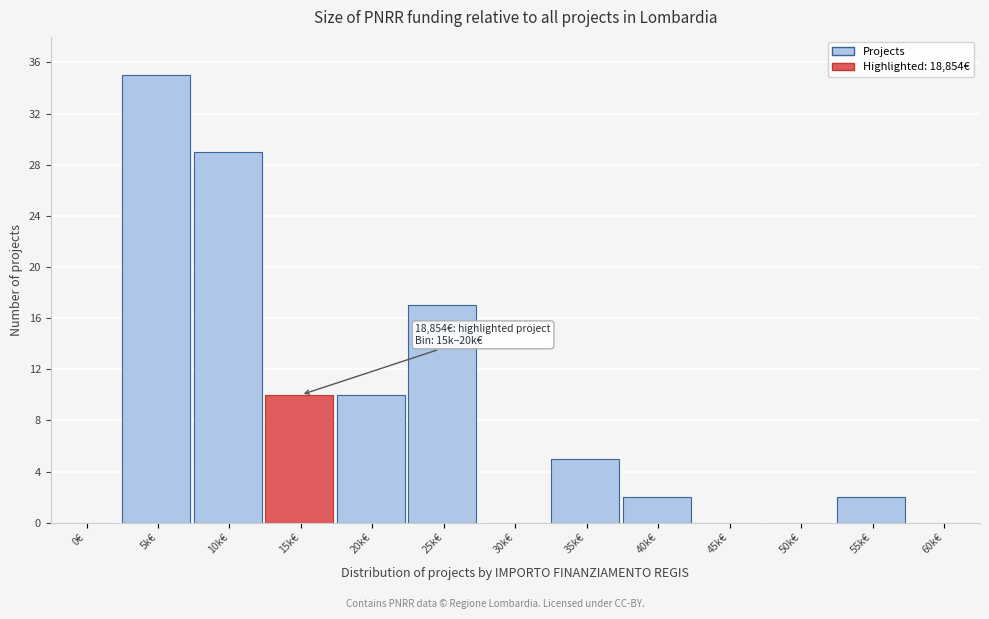

Reading left to right, extract all data points from this chart.

0€=0	5k€=35	10k€=29	15k€=10	20k€=10	25k€=17	30k€=0	35k€=5	40k€=2	45k€=0	50k€=0	55k€=2	60k€=0